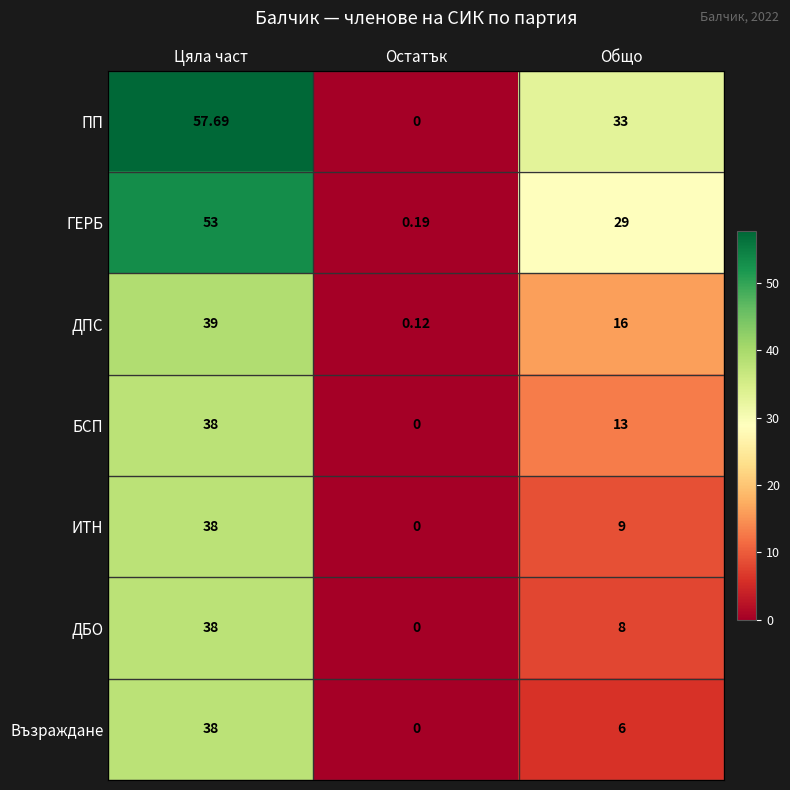

At how many categories does at least one series exceed 57?

1